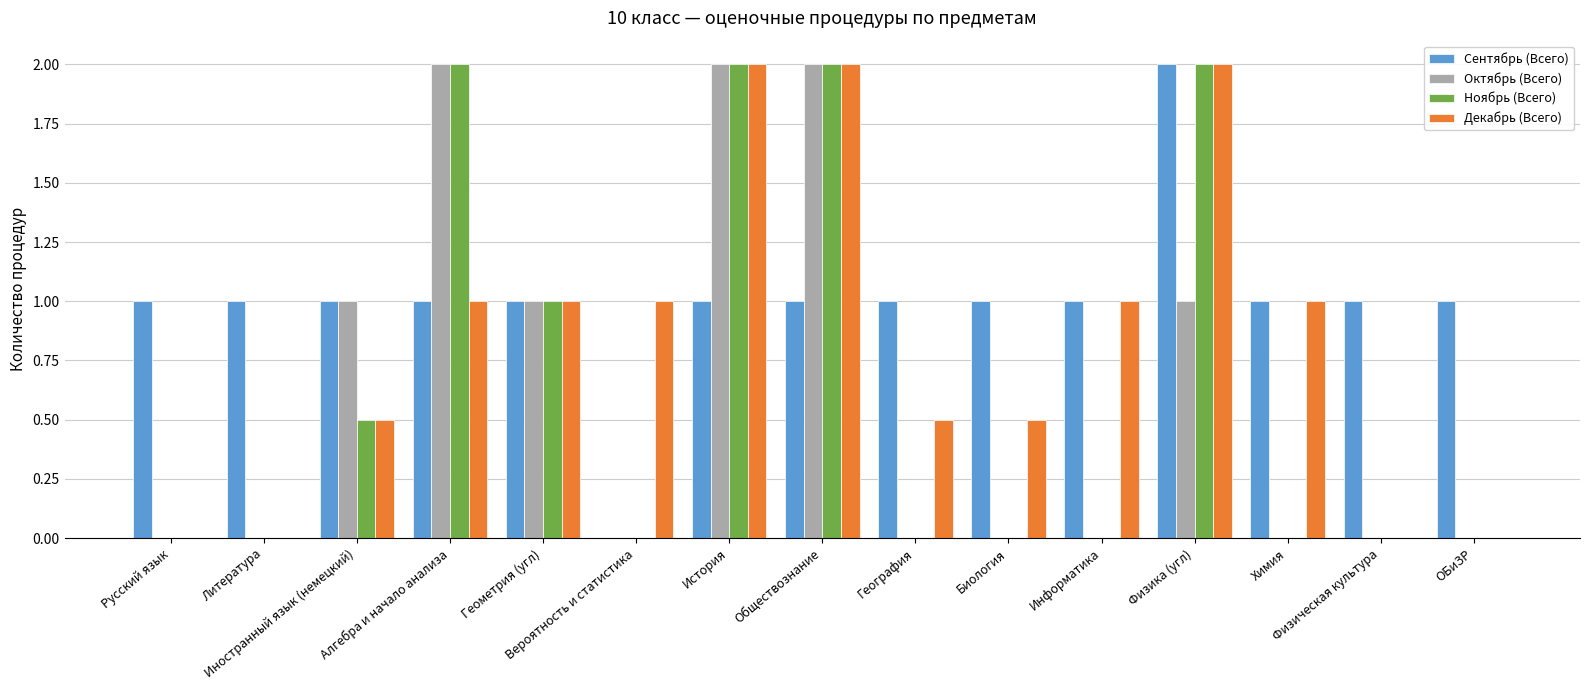

True or false: Декабрь (Всего) has a value of 2.0 at История.

True